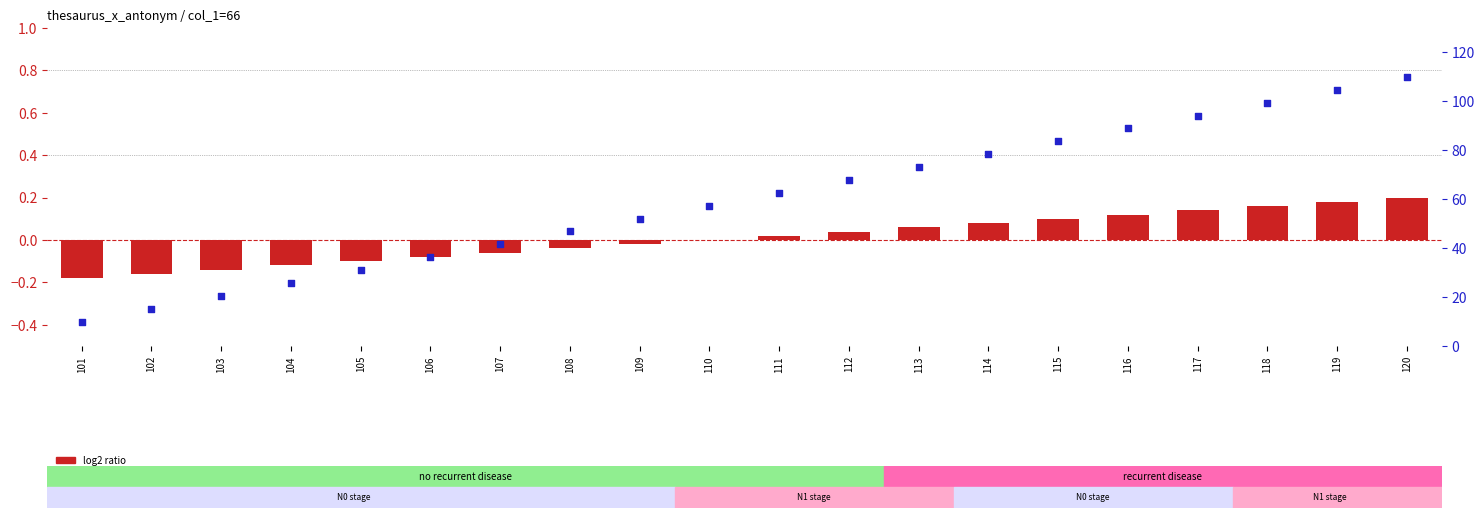

At how many categories does at least one series exceed 10?

19